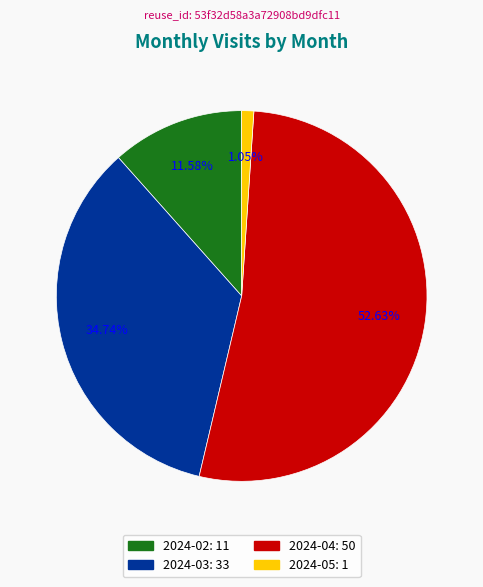

What percentage is the 2024-02 slice, to the nearest percent?

12%